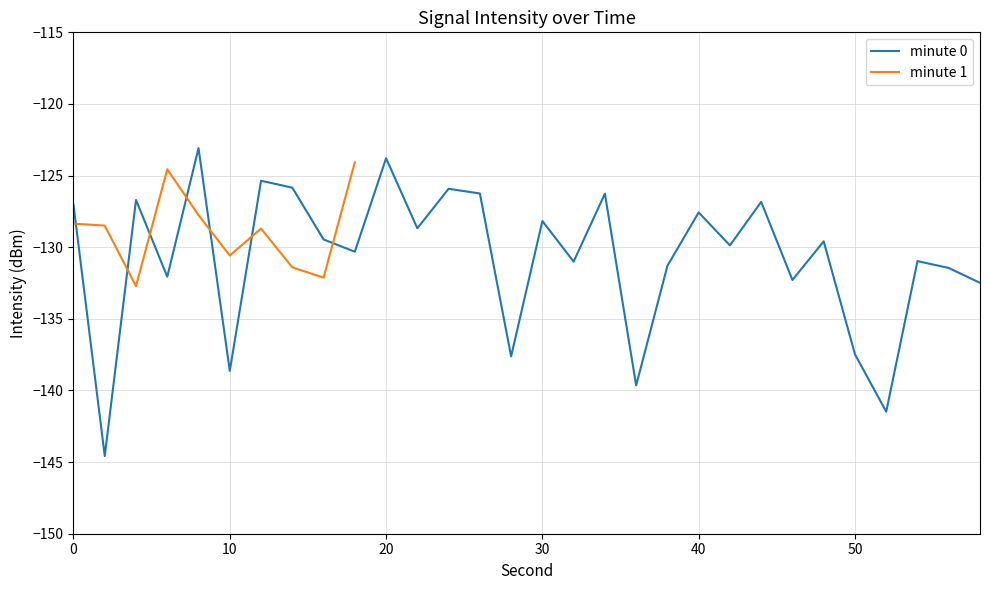

The value of minute 0 at 0 is -127.0. True or false?

True